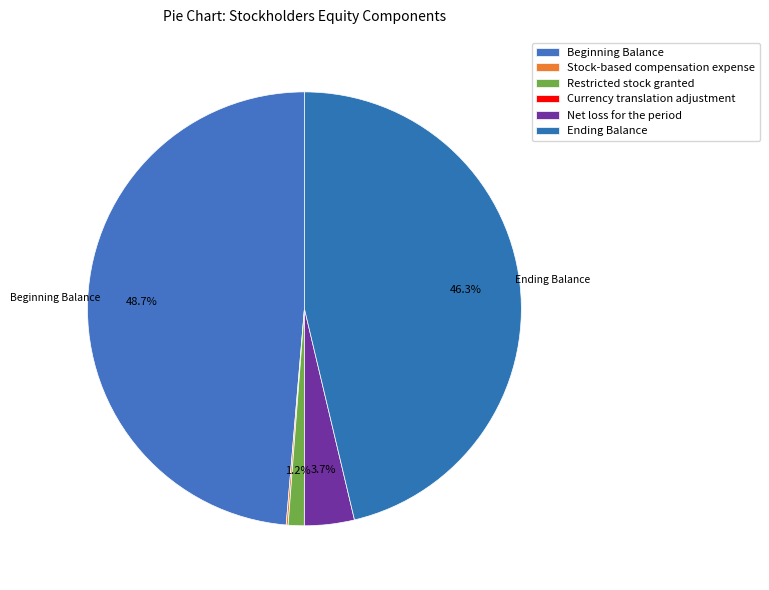

What is the smallest slice in the pie chart?

Currency translation adjustment